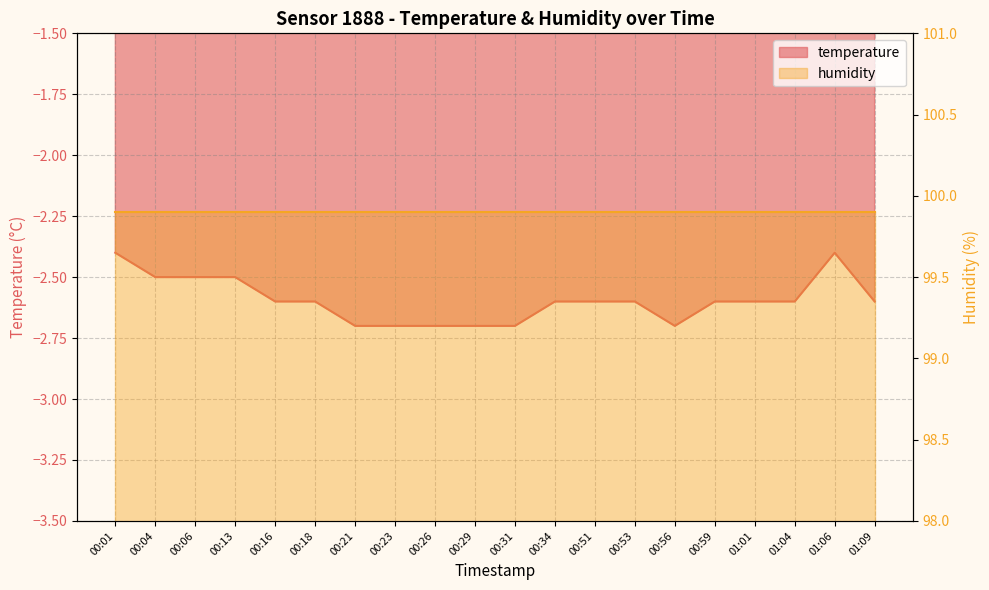

At which category does the chart reach its peak across all series?

00:01